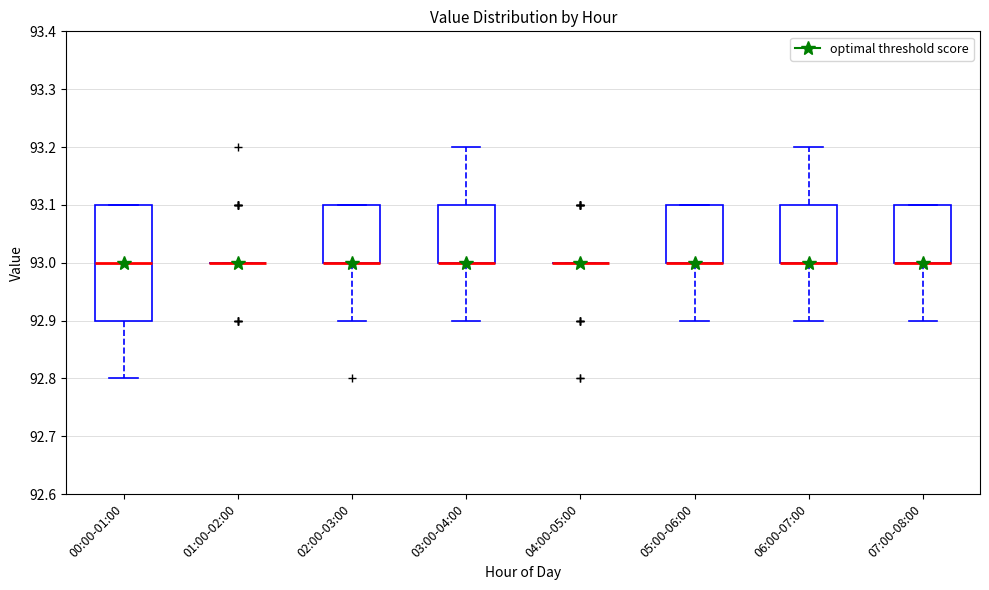

Reading left to right, read every box against the y-axis: the position of its median line, the range the box covers, and the ends of its whiskers. The values are not printed on the chart, so give them approximately, as read against the axis.

00:00-01:00: median 93.0, box 92.9 to 93.1, whiskers 92.8 to 93.1
01:00-02:00: box collapsed to a line at 93.0, whiskers 93.0 to 93.0
02:00-03:00: median 93.0 (drawn on the box's lower edge), box 93.0 to 93.1, whiskers 92.9 to 93.1
03:00-04:00: median 93.0 (drawn on the box's lower edge), box 93.0 to 93.1, whiskers 92.9 to 93.2
04:00-05:00: box collapsed to a line at 93.0, whiskers 93.0 to 93.0
05:00-06:00: median 93.0 (drawn on the box's lower edge), box 93.0 to 93.1, whiskers 92.9 to 93.1
06:00-07:00: median 93.0 (drawn on the box's lower edge), box 93.0 to 93.1, whiskers 92.9 to 93.2
07:00-08:00: median 93.0 (drawn on the box's lower edge), box 93.0 to 93.1, whiskers 92.9 to 93.1